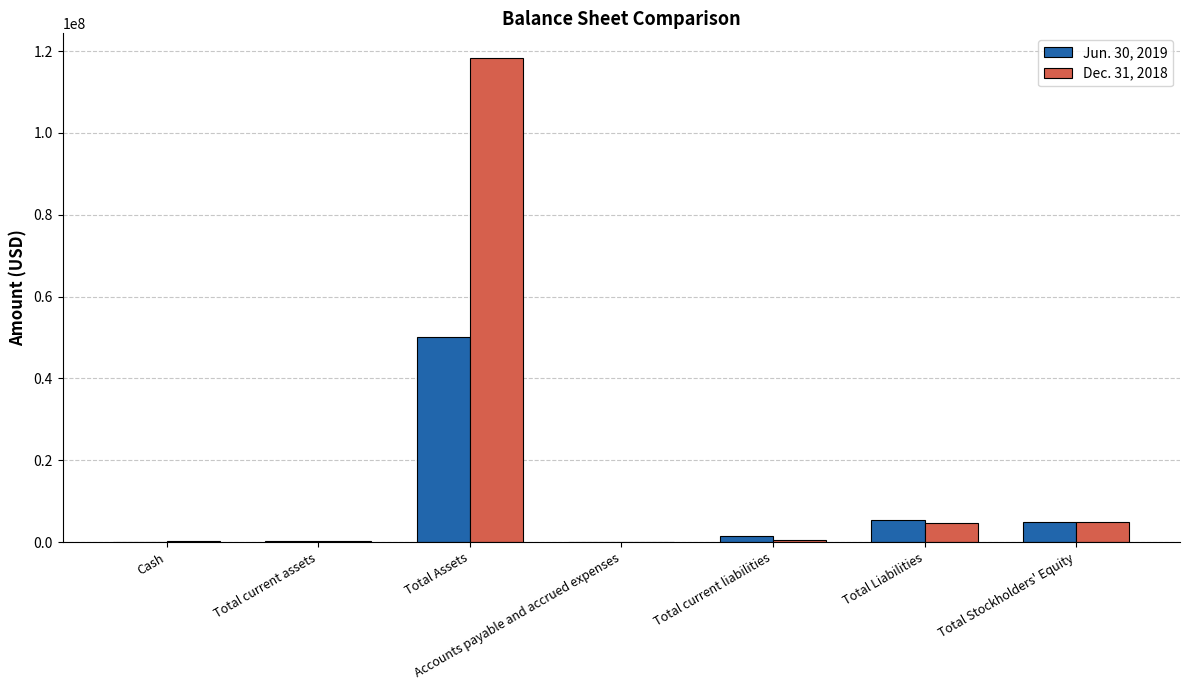

Is it true that Jun. 30, 2019 equals 75519405 at Total Assets?

False